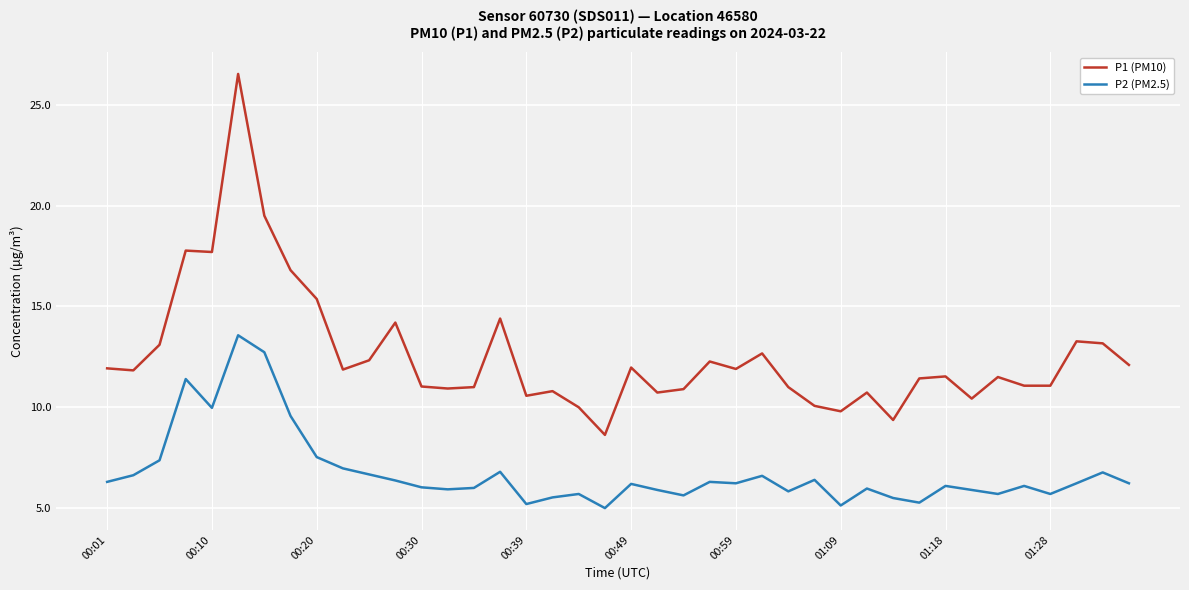

List the series in order of their peak value, highest first.

P1 (PM10), P2 (PM2.5)